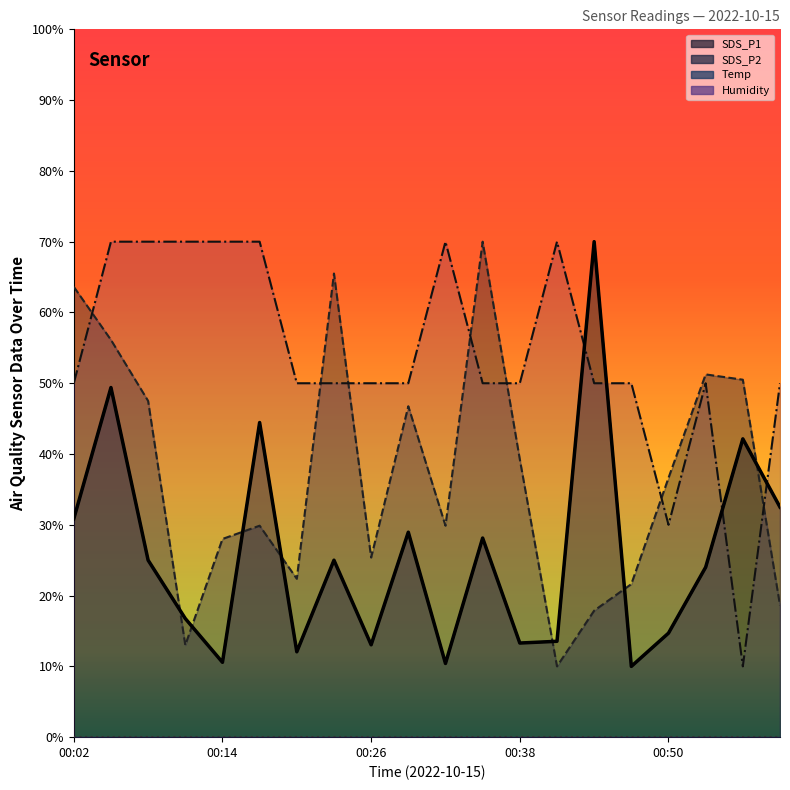

What is the average value of the SDS_P1 series?

25.7